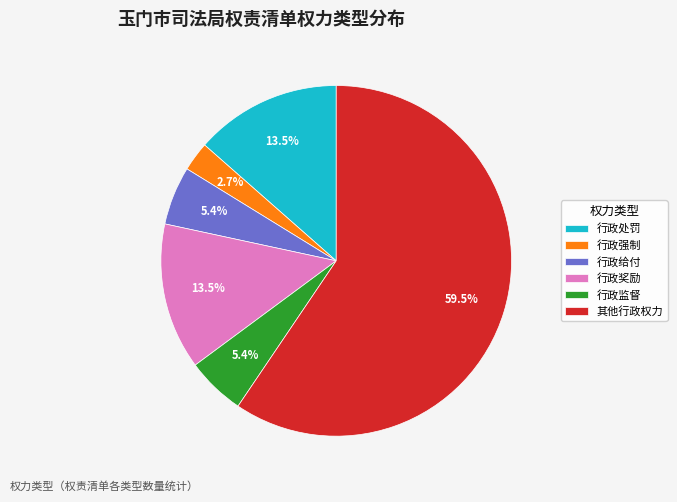

The 行政监督 slice represents 5% of the pie. True or false?

True